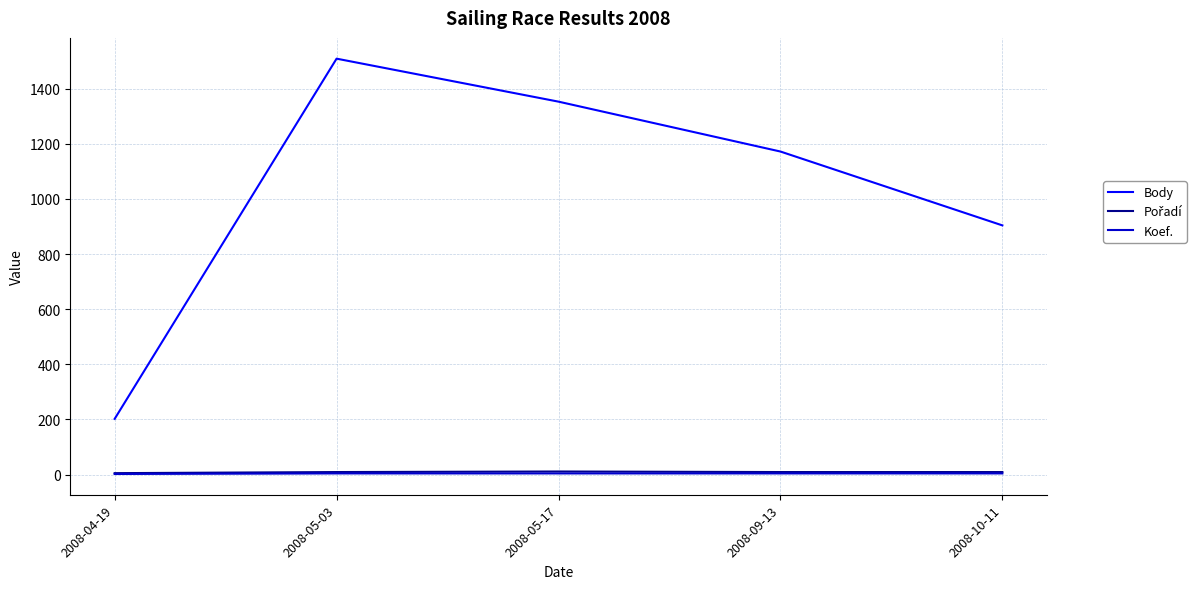

How many lines are shown in the chart?

3